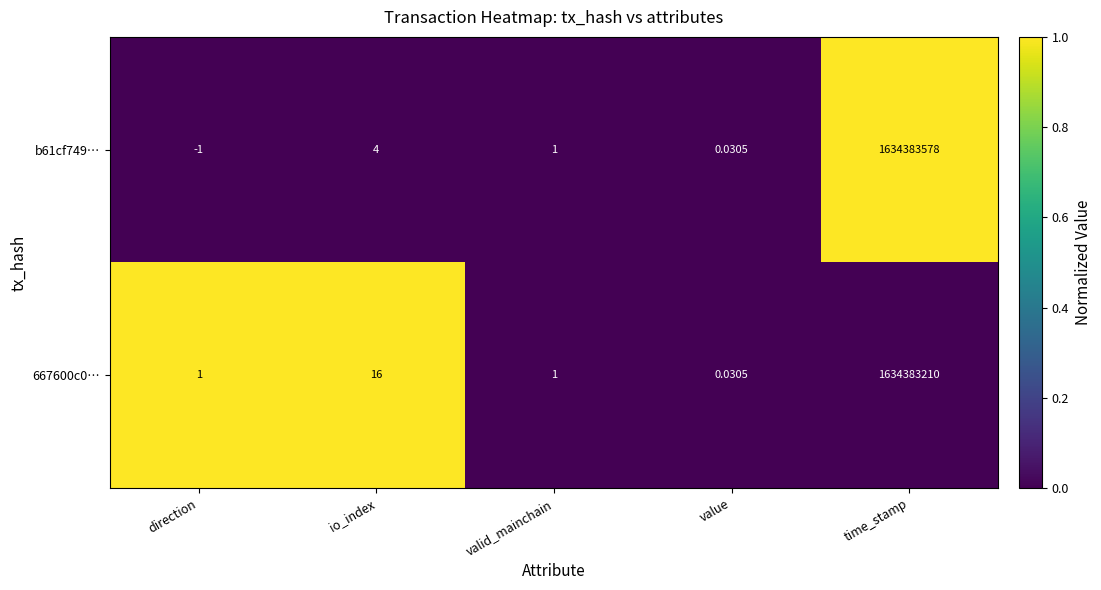

Is the value of 667600c0… at direction greater than the value of b61cf749… at time_stamp?

No